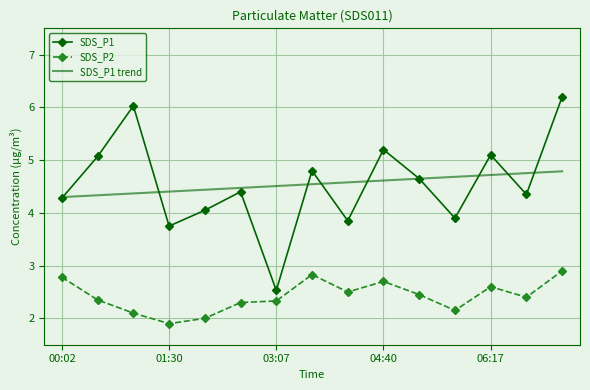

What is the maximum value for SDS_P2?

2.9